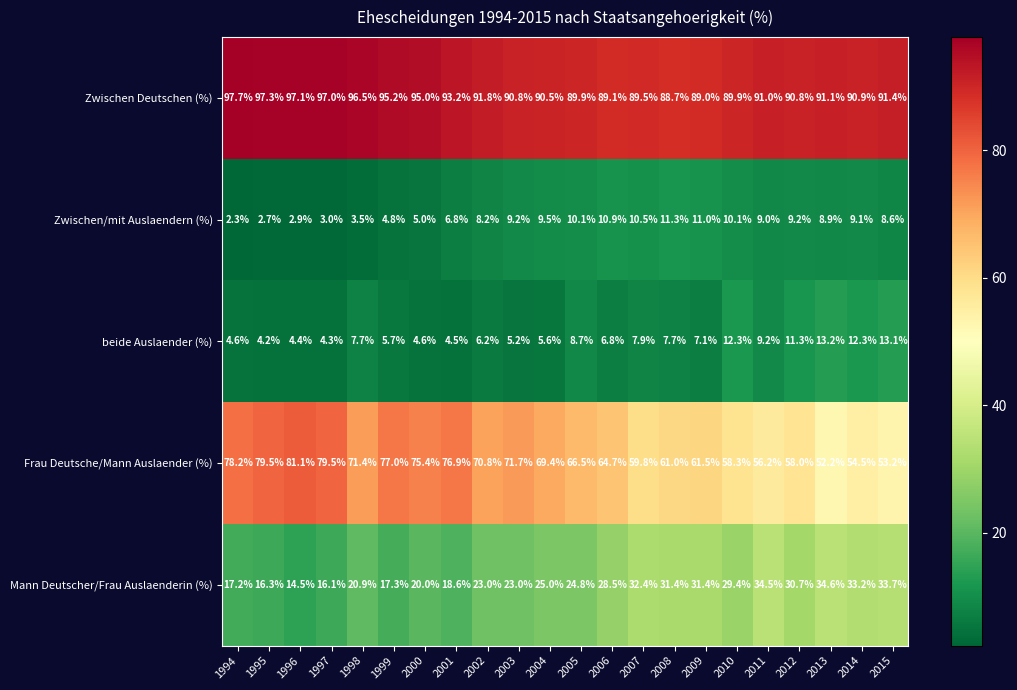

The Zwischen/mit Auslaendern (%) series shows 3.0 at 1997. True or false?

True